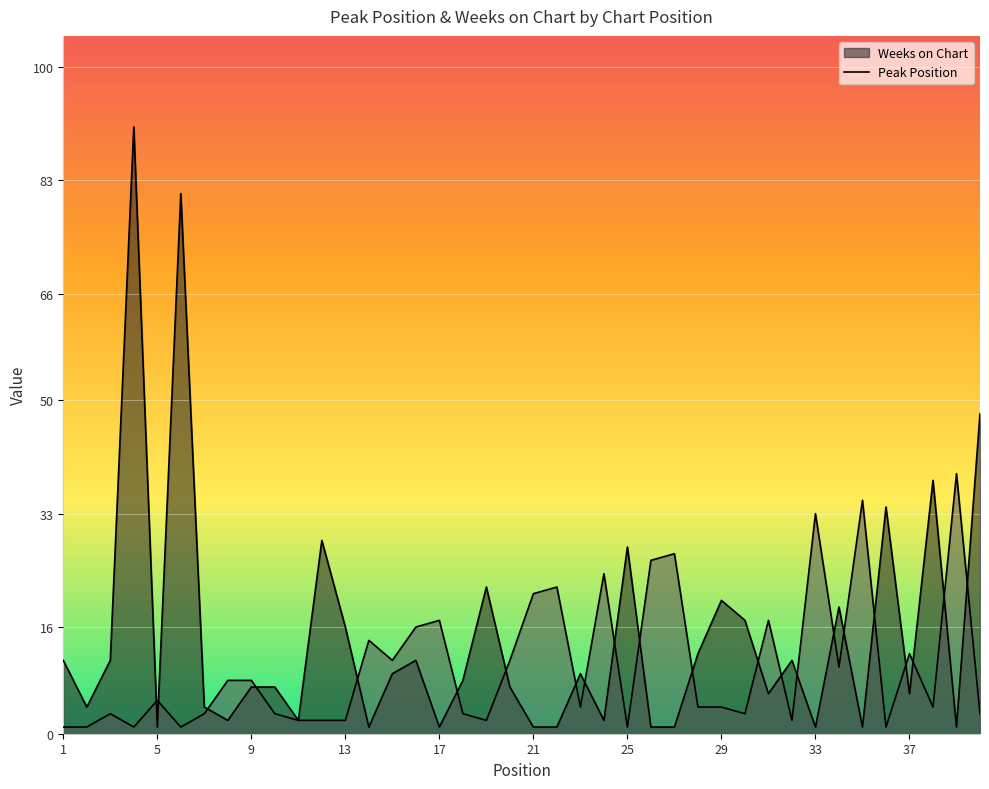

At which category is the sum across all series the highest?

4